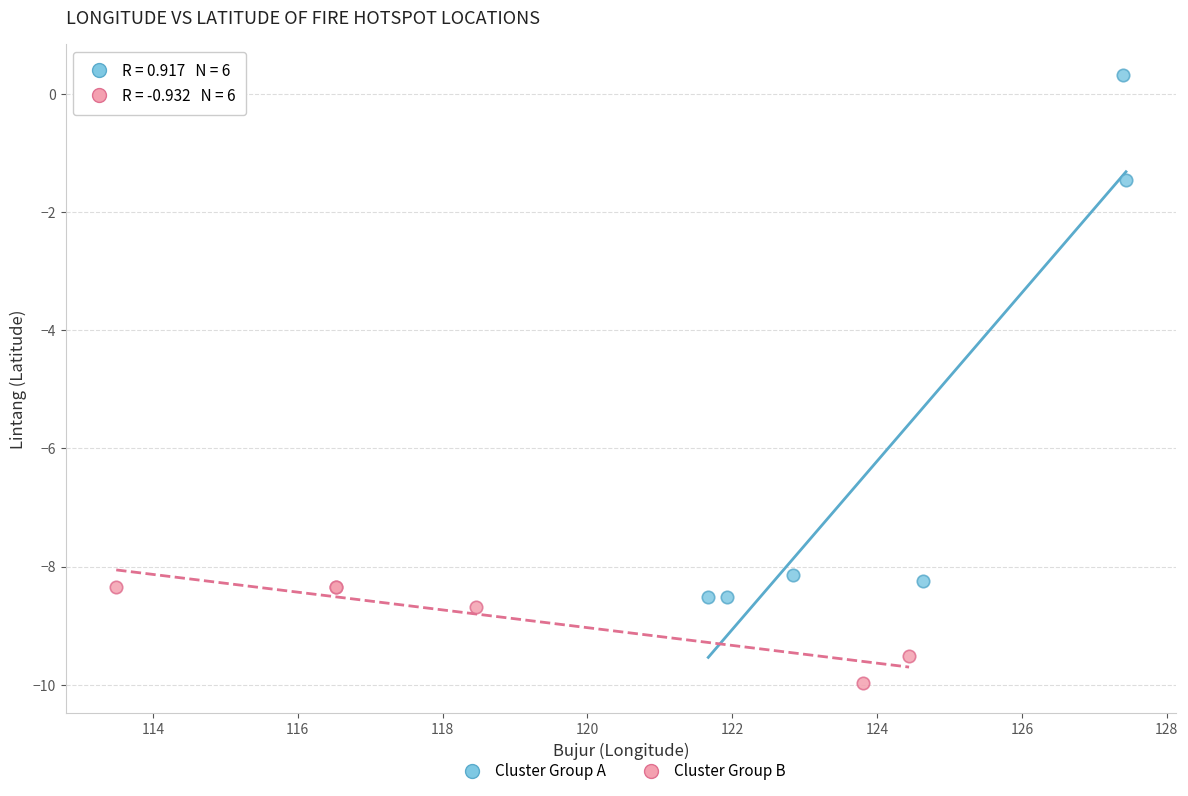

Which series contains the highest Y value?

Cluster Group A